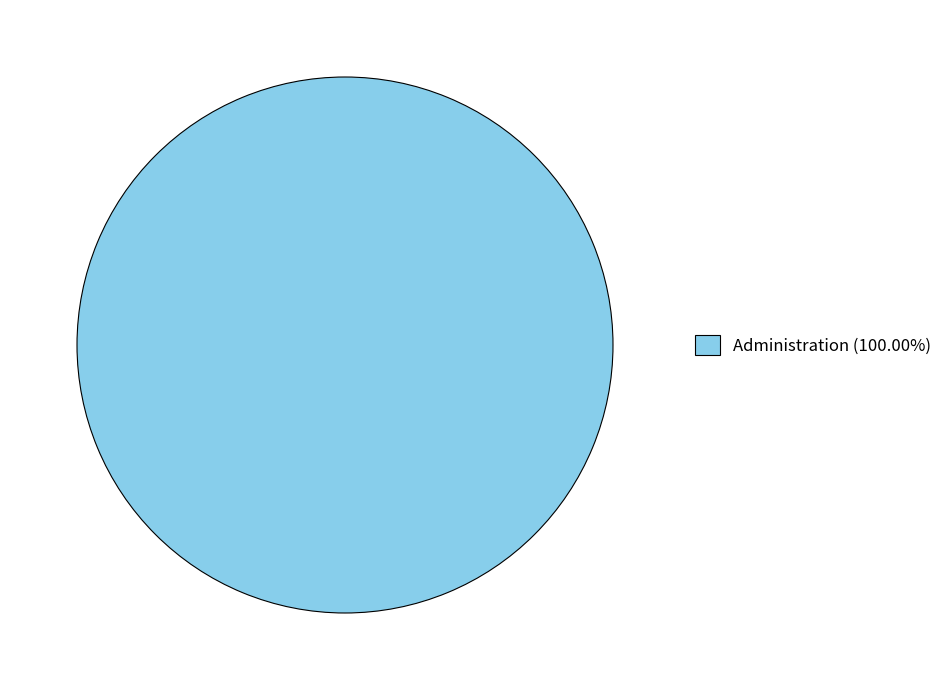

Is there a majority slice in this chart?

Yes